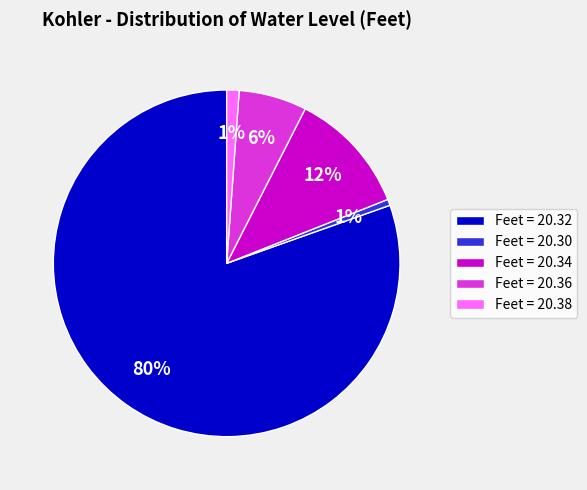

Is it true that Feet = 20.38 is 11% of the pie?

False